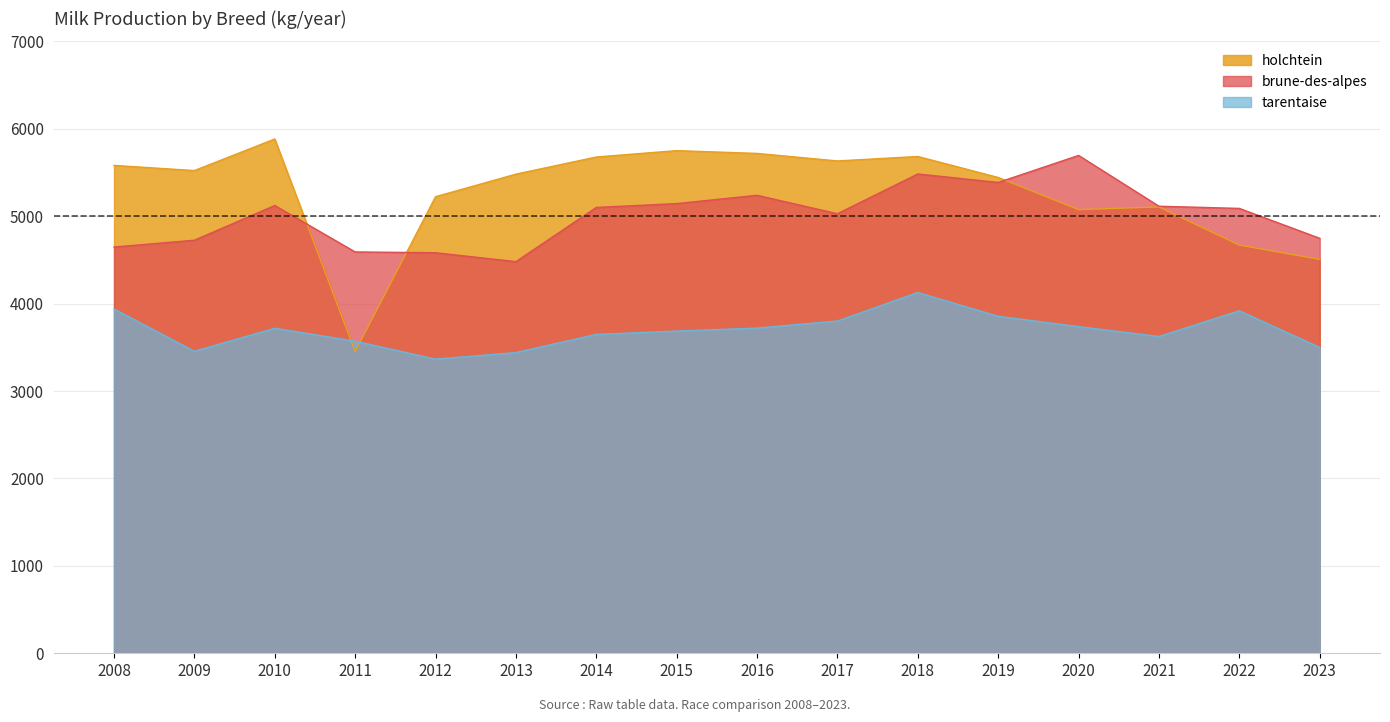

The holchtein series shows 5718 at 2016. True or false?

True